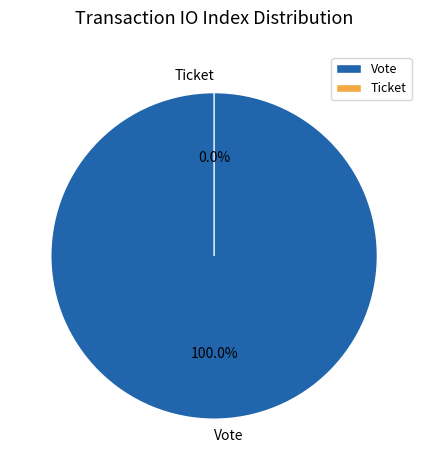

Which slice represents more than half of the pie?

Vote